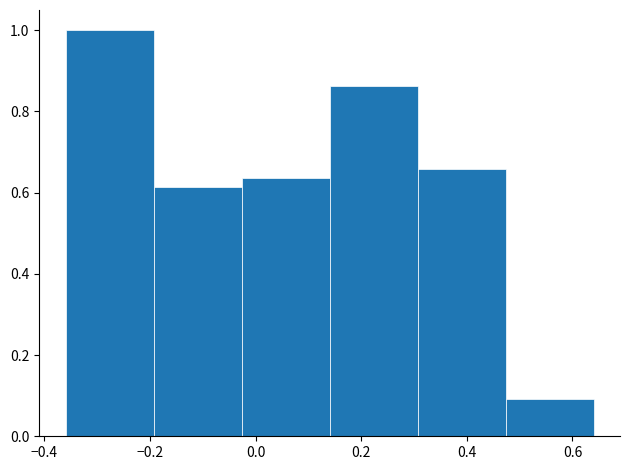

Reading left to right, list every bar in this chart as the range it spans on the x-axis followed by its height. Neither the bar edges nor the heights are printed on the chart, so give them approximately, as read against the axes.

-0.36 to -0.20: 1.00
-0.20 to -0.02: 0.62
-0.02 to 0.14: 0.64
0.14 to 0.30: 0.86
0.30 to 0.48: 0.66
0.48 to 0.64: 0.10